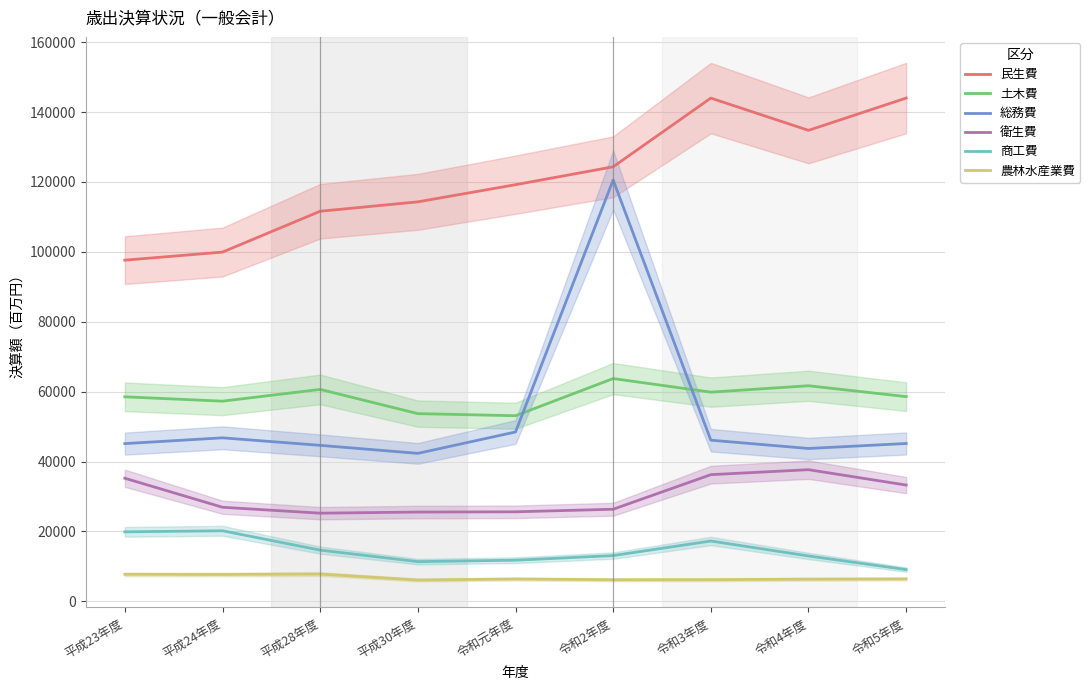

Reading right to left, transcribe all the data shown in this chart.

民生費: 143989	134746	143980	124322	119204	114297	111608	99924	97613
土木費: 58569	61684	59857	63744	53112	53712	60640	57278	58519
総務費: 45167	43740	46117	120538	48462	42344	44638	46789	45135
衛生費: 33274	37675	36251	26360	25625	25556	25234	26923	35228
商工費: 9091	12996	17272	13099	11778	11378	14662	20199	19892
農林水産業費: 6420	6347	6205	6181	6399	6107	7819	7695	7729